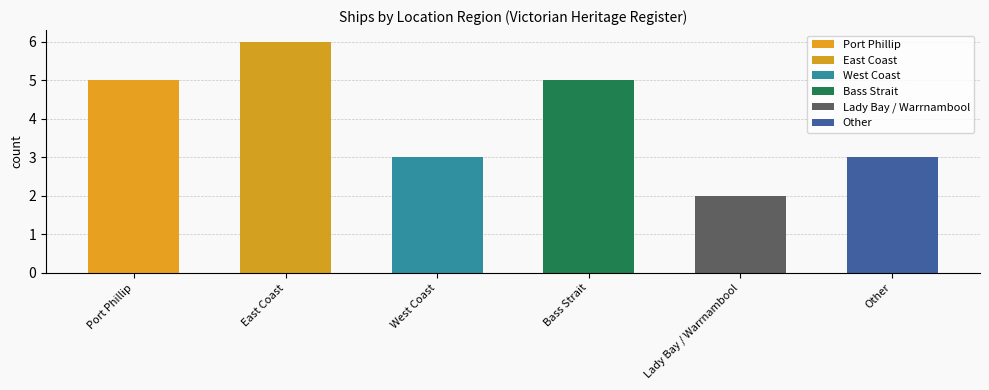

The value at East Coast is 3. True or false?

False